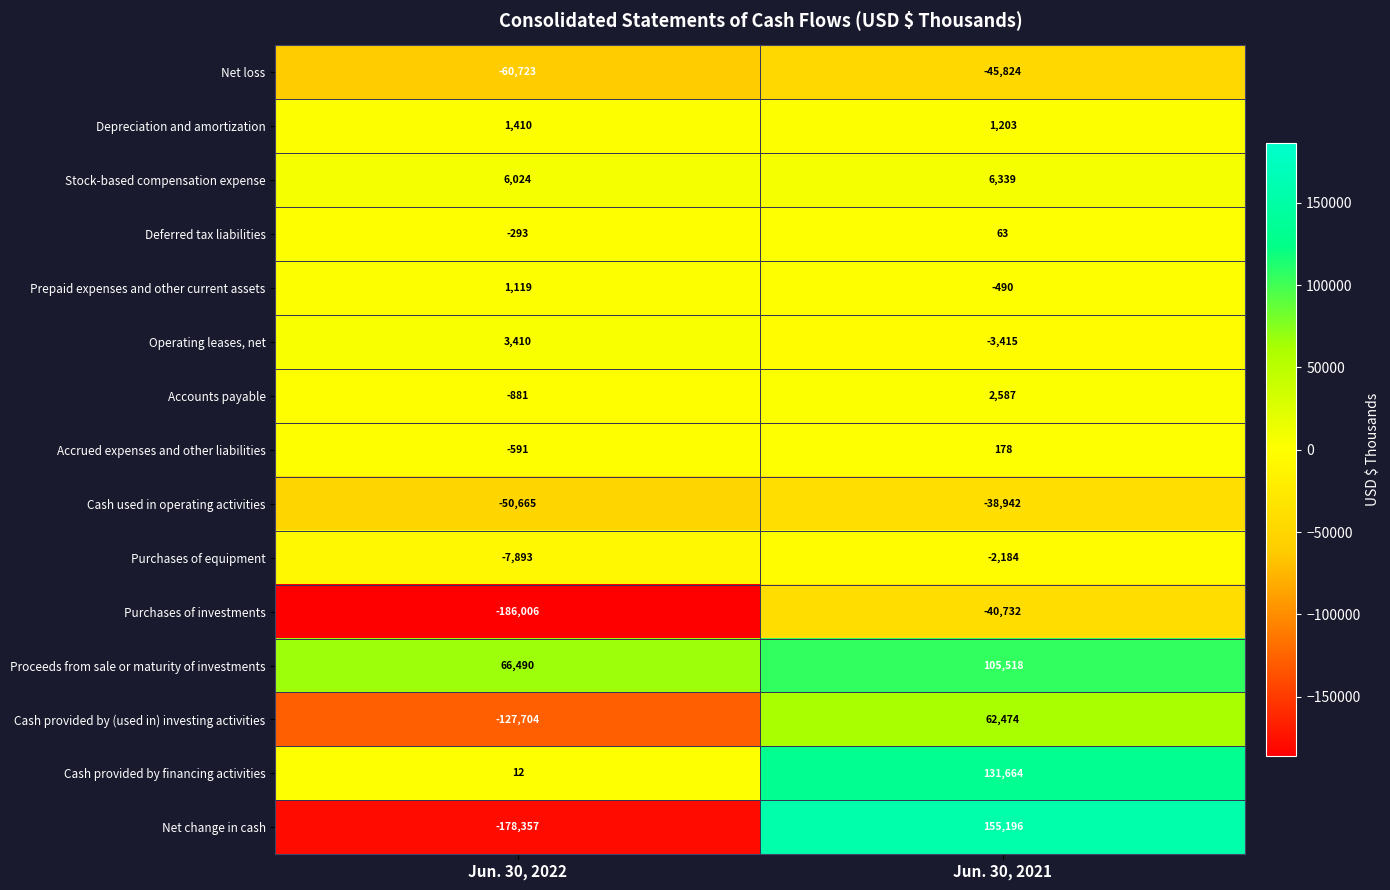

What is the total value across all series at Jun. 30, 2022?

-534648